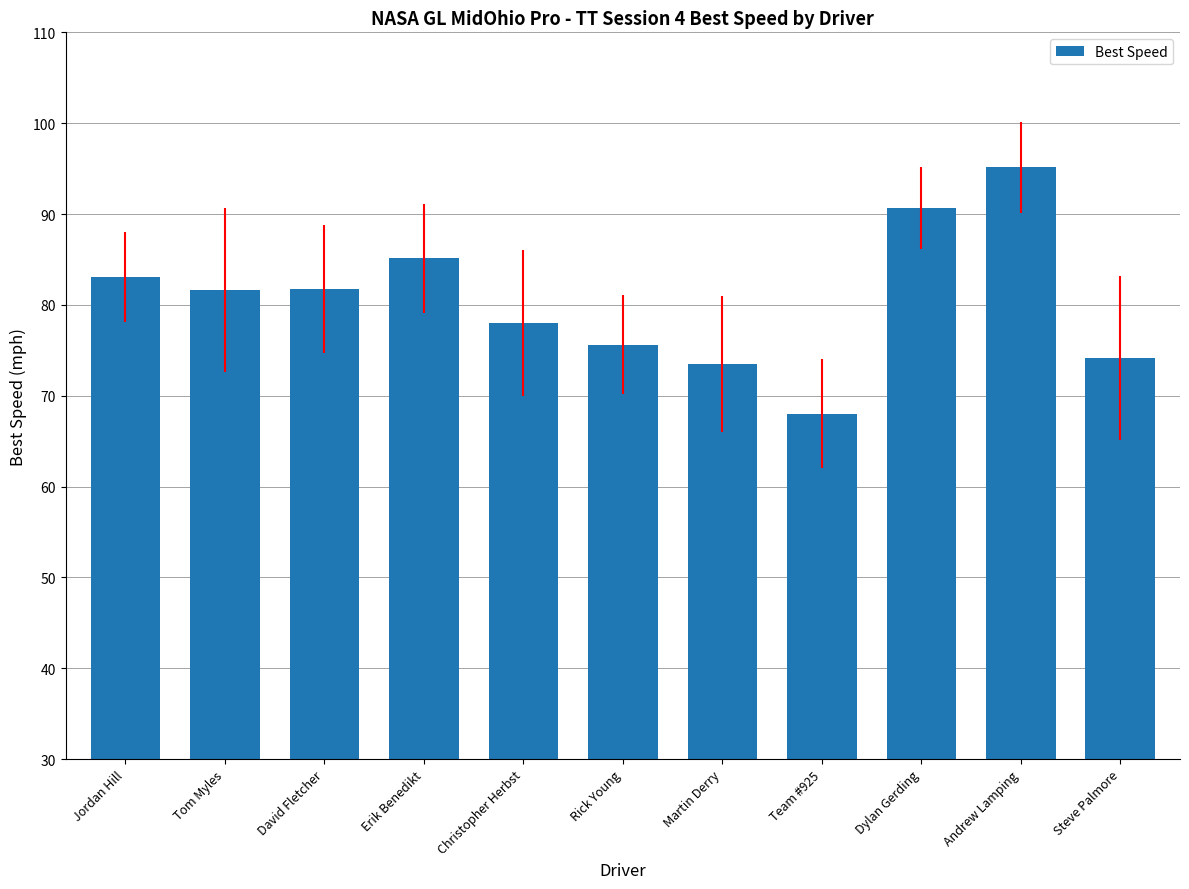

What is the value of the 6th bar from the left?

75.6